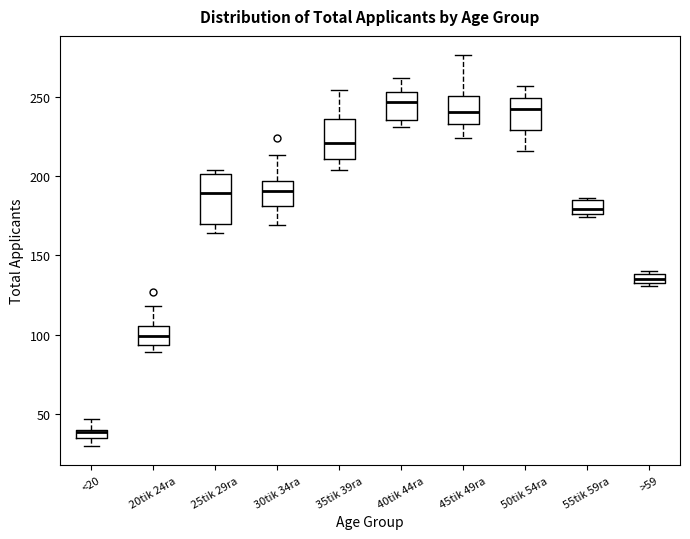

Where is the upper edge of the box for 45tik 49ra on the y-axis? The values are not printed on the chart, so give them approximately, as read against the axis.

250